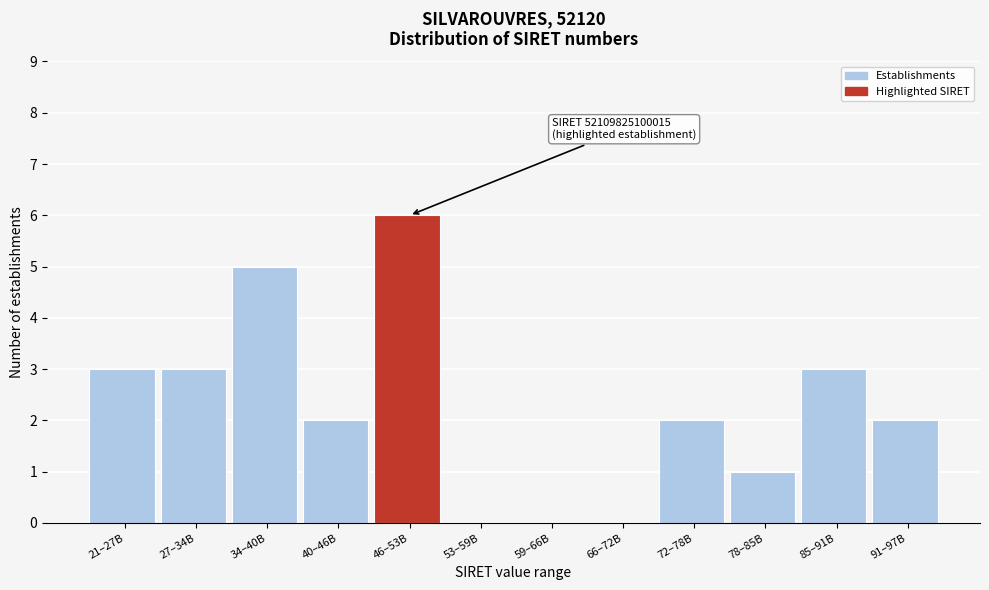

Reading left to right, what are all the values shown in this chart?

21–27B=3	27–34B=3	34–40B=5	40–46B=2	46–53B=6	53–59B=0	59–66B=0	66–72B=0	72–78B=2	78–85B=1	85–91B=3	91–97B=2